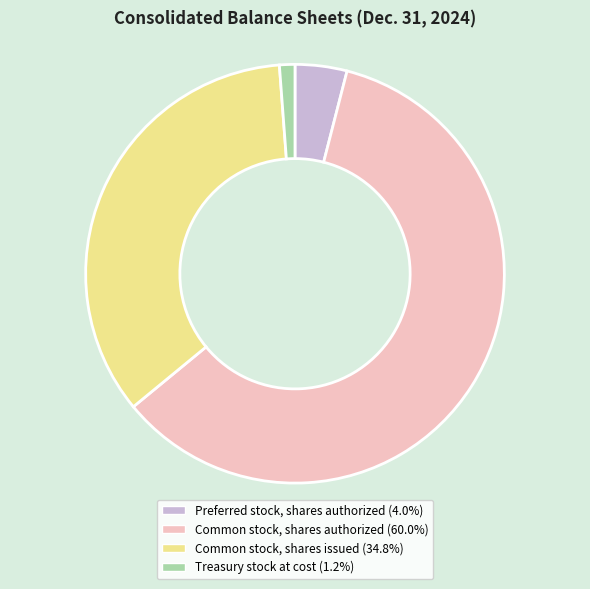

Is the sum of Common stock, shares authorized (60.0%) and Treasury stock at cost (1.2%) greater than half?

Yes